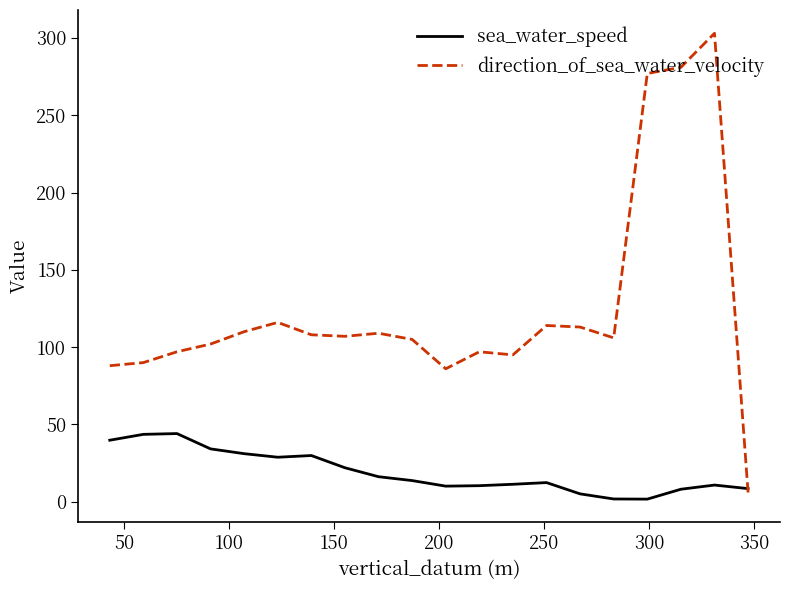

What is the maximum value for direction_of_sea_water_velocity?

303.0